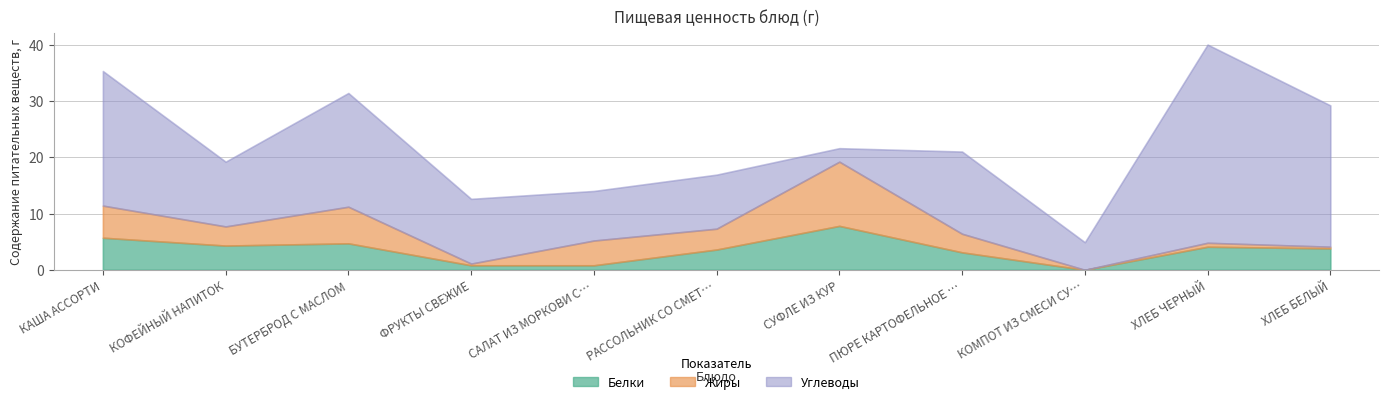

Is it true that Углеводы equals 14.6 at ПЮРЕ КАРТОФЕЛЬНОЕ КАПУСТА ТУШЕНАЯ?

True